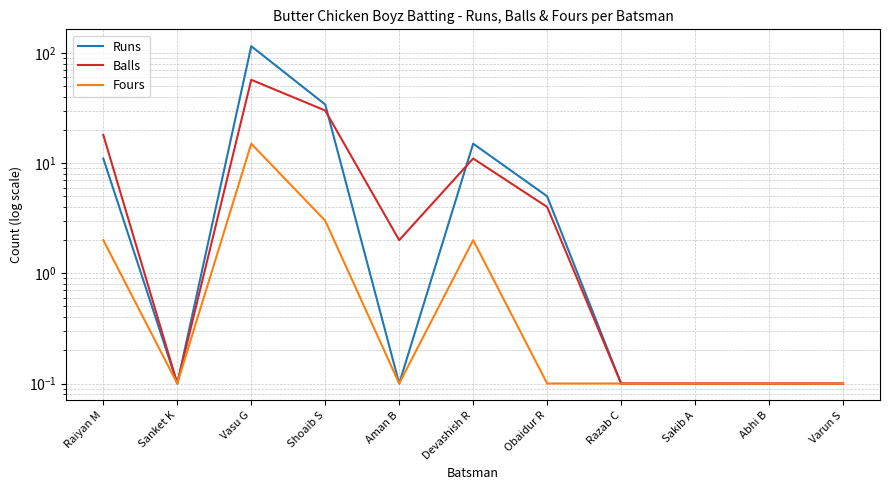

True or false: Fours and Runs intersect in this chart.

False